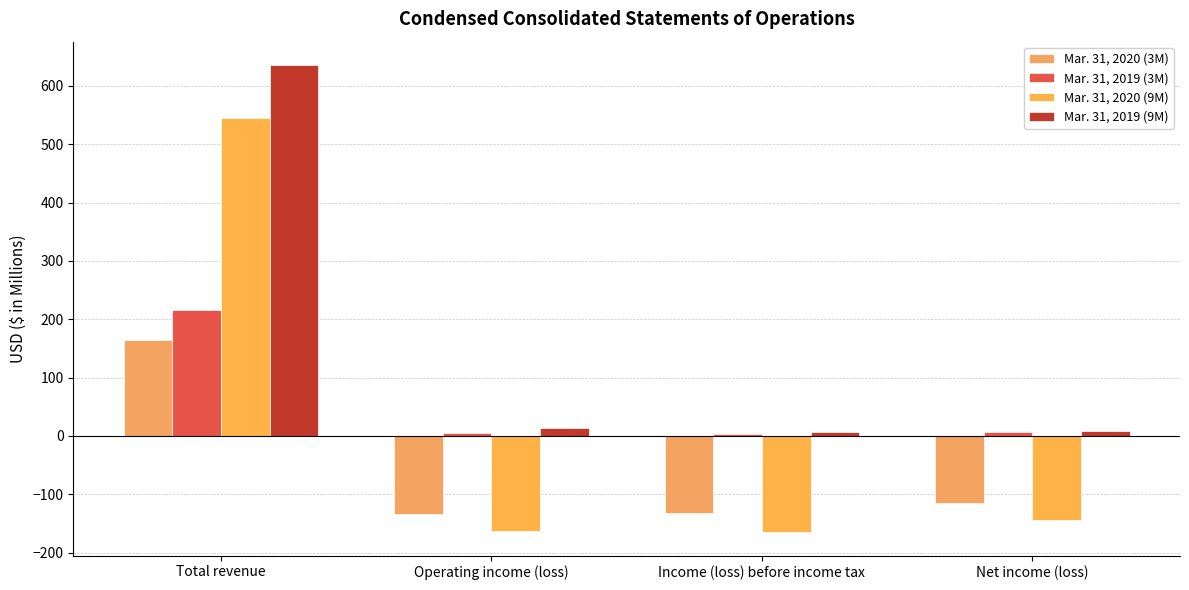

What is the average value of the Mar. 31, 2020 (3M) series?

-54.0